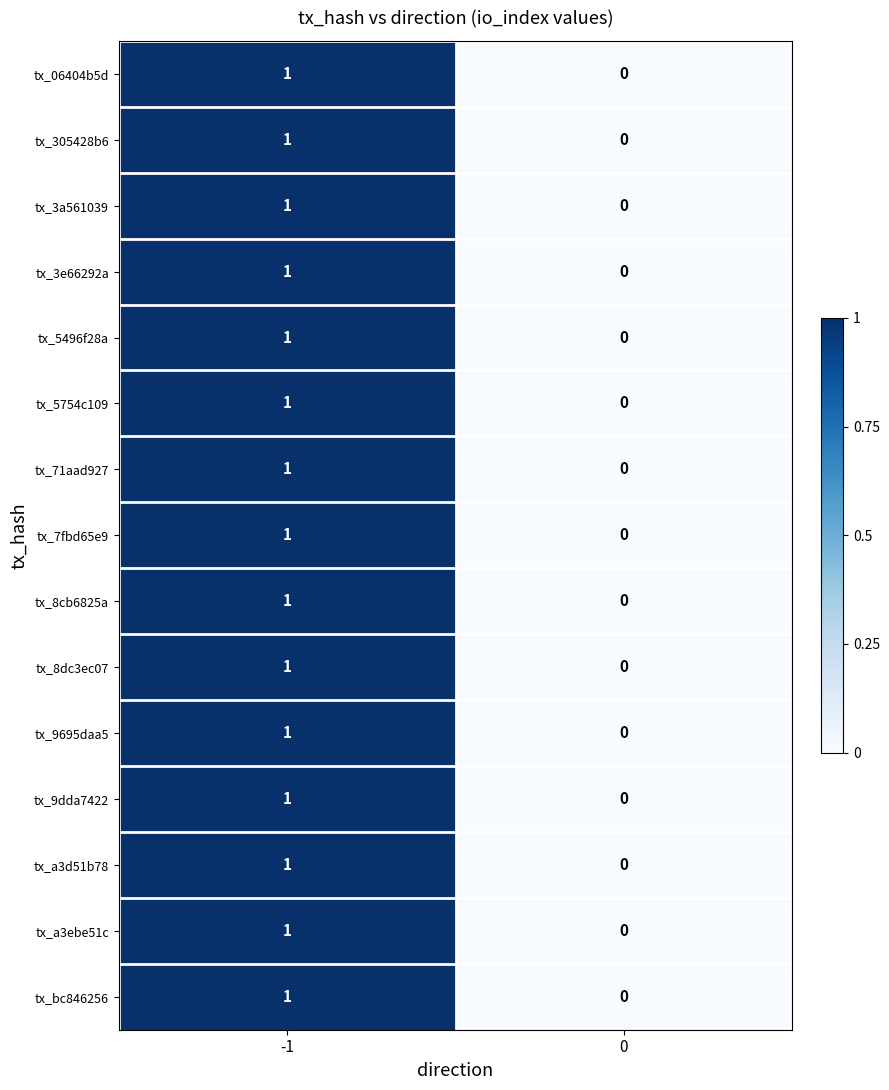

Reading left to right, list all the values displayed in this chart.

tx_06404b5d: 1	0
tx_305428b6: 1	0
tx_3a561039: 1	0
tx_3e66292a: 1	0
tx_5496f28a: 1	0
tx_5754c109: 1	0
tx_71aad927: 1	0
tx_7fbd65e9: 1	0
tx_8cb6825a: 1	0
tx_8dc3ec07: 1	0
tx_9695daa5: 1	0
tx_9dda7422: 1	0
tx_a3d51b78: 1	0
tx_a3ebe51c: 1	0
tx_bc846256: 1	0